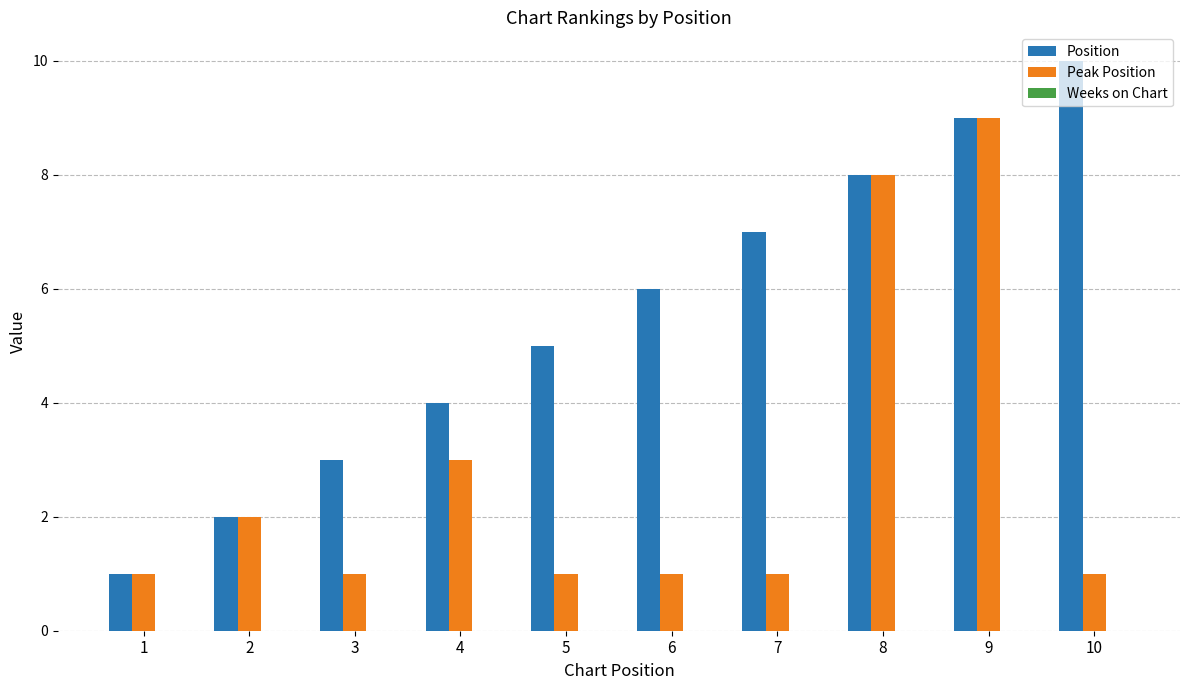

What is the highest value of the Position series?

10